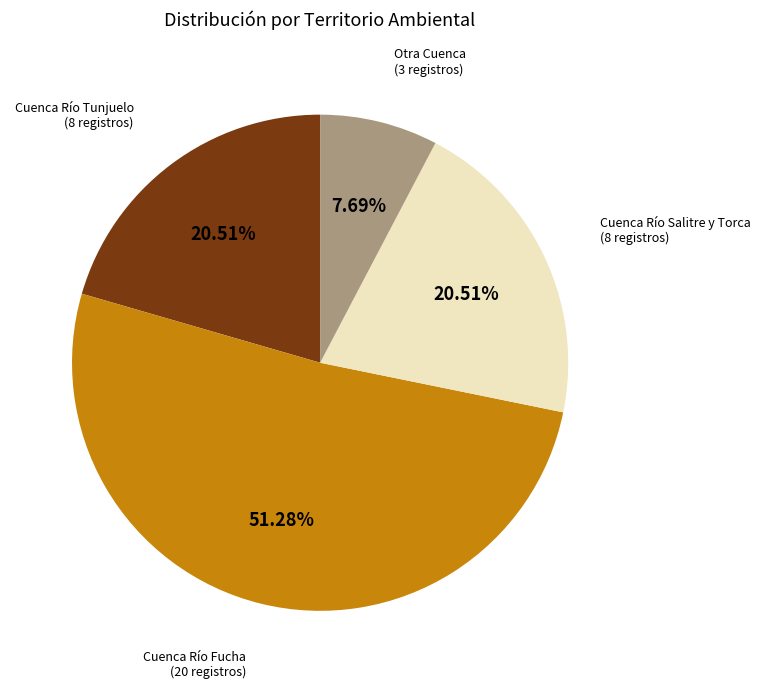

Is there any slice that represents more than half of the pie?

Yes